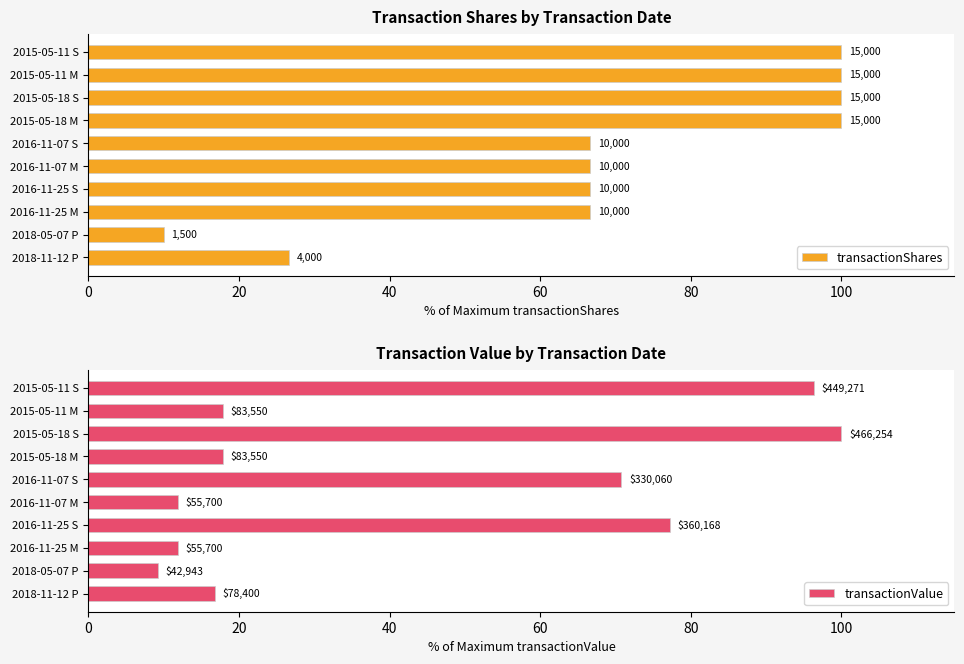

At how many categories does at least one series exceed 91?

4